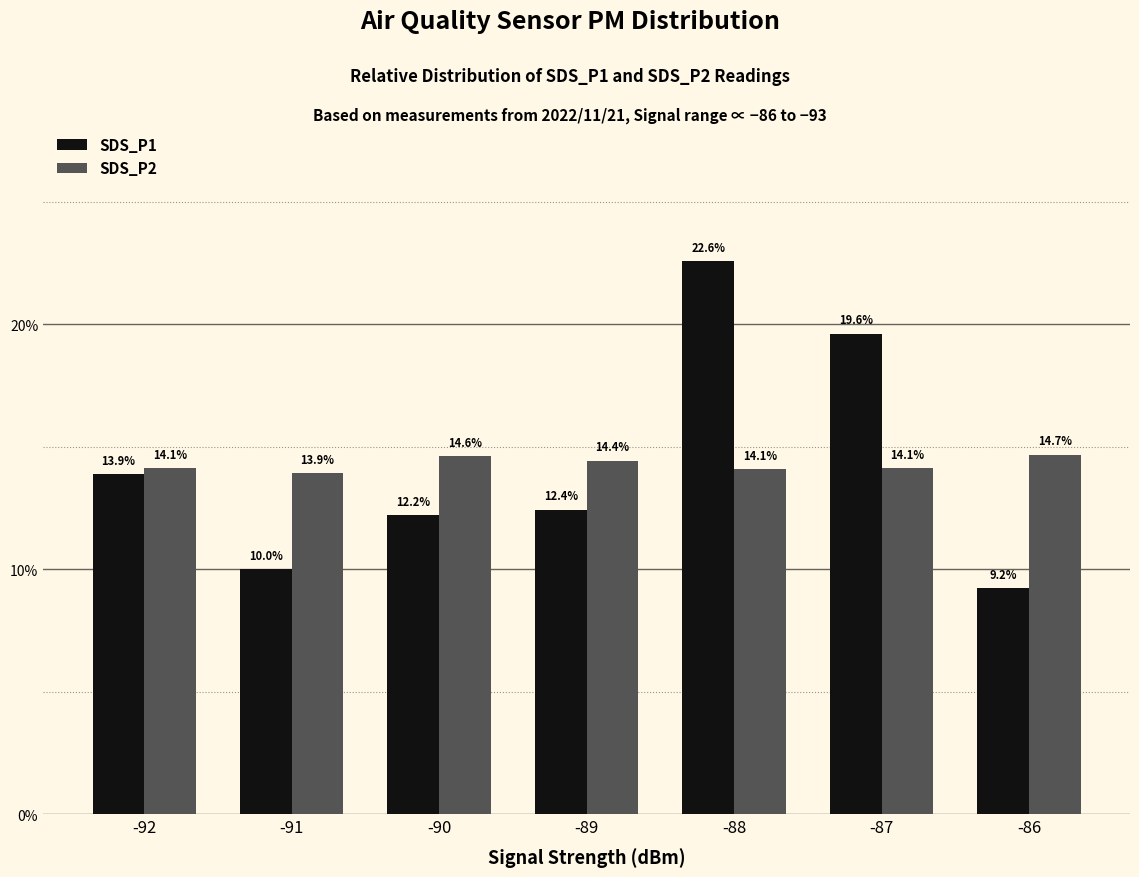

Reading left to right, what are all the values shown in this chart?

SDS_P1: -92=13.9	-91=10.0	-90=12.2	-89=12.4	-88=22.6	-87=19.6	-86=9.2
SDS_P2: -92=14.1	-91=13.9	-90=14.6	-89=14.4	-88=14.1	-87=14.1	-86=14.7